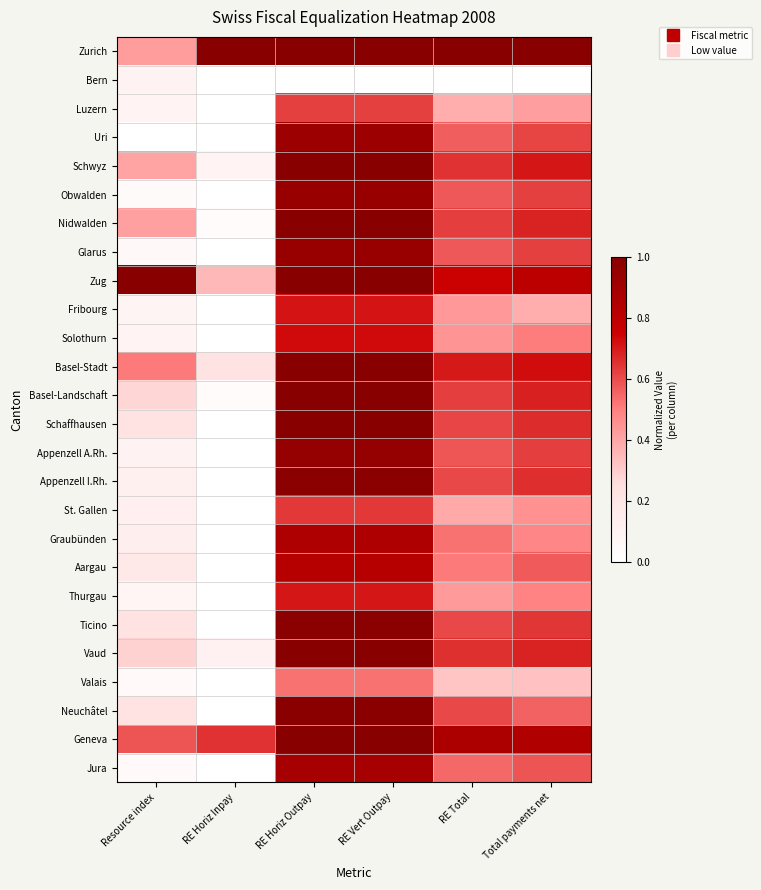

Reading left to right, transcribe all the data shown in this chart.

Zurich: Resource index=0.4	RE Horiz Inpay=1.0	RE Horiz Outpay=1.0	RE Vert Outpay=1.0	RE Total=1.0	Total payments net=1.0
Bern: Resource index=0.1	RE Horiz Inpay=0.0	RE Horiz Outpay=0.0	RE Vert Outpay=0.0	RE Total=0.0	Total payments net=0.0
Luzern: Resource index=0.1	RE Horiz Inpay=0.0	RE Horiz Outpay=0.6	RE Vert Outpay=0.6	RE Total=0.4	Total payments net=0.4
Uri: Resource index=0.0	RE Horiz Inpay=0.0	RE Horiz Outpay=0.9	RE Vert Outpay=0.9	RE Total=0.6	Total payments net=0.6
Schwyz: Resource index=0.4	RE Horiz Inpay=0.1	RE Horiz Outpay=1.0	RE Vert Outpay=1.0	RE Total=0.7	Total payments net=0.7
Obwalden: Resource index=0.0	RE Horiz Inpay=0.0	RE Horiz Outpay=0.9	RE Vert Outpay=0.9	RE Total=0.6	Total payments net=0.6
Nidwalden: Resource index=0.4	RE Horiz Inpay=0.0	RE Horiz Outpay=1.0	RE Vert Outpay=1.0	RE Total=0.6	Total payments net=0.7
Glarus: Resource index=0.1	RE Horiz Inpay=0.0	RE Horiz Outpay=0.9	RE Vert Outpay=0.9	RE Total=0.6	Total payments net=0.6
Zug: Resource index=1.0	RE Horiz Inpay=0.4	RE Horiz Outpay=1.0	RE Vert Outpay=1.0	RE Total=0.8	Total payments net=0.8
Fribourg: Resource index=0.1	RE Horiz Inpay=0.0	RE Horiz Outpay=0.7	RE Vert Outpay=0.7	RE Total=0.4	Total payments net=0.4
Solothurn: Resource index=0.1	RE Horiz Inpay=0.0	RE Horiz Outpay=0.7	RE Vert Outpay=0.7	RE Total=0.4	Total payments net=0.5
Basel-Stadt: Resource index=0.5	RE Horiz Inpay=0.2	RE Horiz Outpay=1.0	RE Vert Outpay=1.0	RE Total=0.7	Total payments net=0.7
Basel-Landschaft: Resource index=0.3	RE Horiz Inpay=0.0	RE Horiz Outpay=1.0	RE Vert Outpay=1.0	RE Total=0.6	Total payments net=0.7
Schaffhausen: Resource index=0.2	RE Horiz Inpay=0.0	RE Horiz Outpay=1.0	RE Vert Outpay=1.0	RE Total=0.6	Total payments net=0.7
Appenzell A.Rh.: Resource index=0.1	RE Horiz Inpay=0.0	RE Horiz Outpay=0.9	RE Vert Outpay=0.9	RE Total=0.6	Total payments net=0.6
Appenzell I.Rh.: Resource index=0.1	RE Horiz Inpay=0.0	RE Horiz Outpay=1.0	RE Vert Outpay=1.0	RE Total=0.6	Total payments net=0.7
St. Gallen: Resource index=0.1	RE Horiz Inpay=0.0	RE Horiz Outpay=0.6	RE Vert Outpay=0.6	RE Total=0.4	Total payments net=0.5
Graubünden: Resource index=0.1	RE Horiz Inpay=0.0	RE Horiz Outpay=0.9	RE Vert Outpay=0.9	RE Total=0.5	Total payments net=0.5
Aargau: Resource index=0.2	RE Horiz Inpay=0.0	RE Horiz Outpay=0.8	RE Vert Outpay=0.8	RE Total=0.5	Total payments net=0.6
Thurgau: Resource index=0.1	RE Horiz Inpay=0.0	RE Horiz Outpay=0.7	RE Vert Outpay=0.7	RE Total=0.4	Total payments net=0.5
Ticino: Resource index=0.2	RE Horiz Inpay=0.0	RE Horiz Outpay=1.0	RE Vert Outpay=1.0	RE Total=0.6	Total payments net=0.6
Vaud: Resource index=0.3	RE Horiz Inpay=0.1	RE Horiz Outpay=1.0	RE Vert Outpay=1.0	RE Total=0.7	Total payments net=0.7
Valais: Resource index=0.0	RE Horiz Inpay=0.0	RE Horiz Outpay=0.5	RE Vert Outpay=0.5	RE Total=0.3	Total payments net=0.3
Neuchâtel: Resource index=0.2	RE Horiz Inpay=0.0	RE Horiz Outpay=1.0	RE Vert Outpay=1.0	RE Total=0.6	Total payments net=0.6
Geneva: Resource index=0.6	RE Horiz Inpay=0.7	RE Horiz Outpay=1.0	RE Vert Outpay=1.0	RE Total=0.9	Total payments net=0.8
Jura: Resource index=0.0	RE Horiz Inpay=0.0	RE Horiz Outpay=0.9	RE Vert Outpay=0.9	RE Total=0.5	Total payments net=0.6